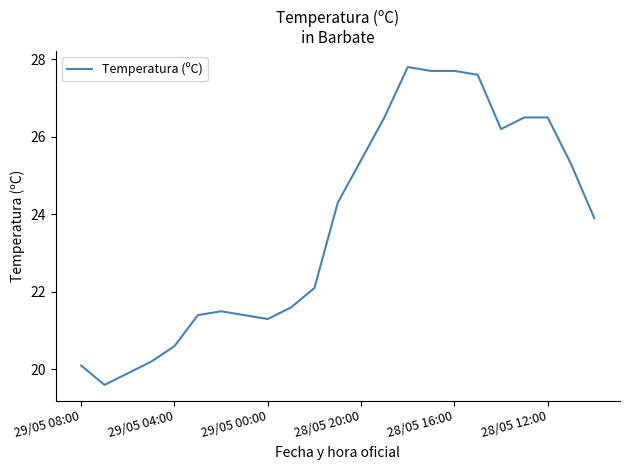

What is the maximum value shown in the chart?

27.8